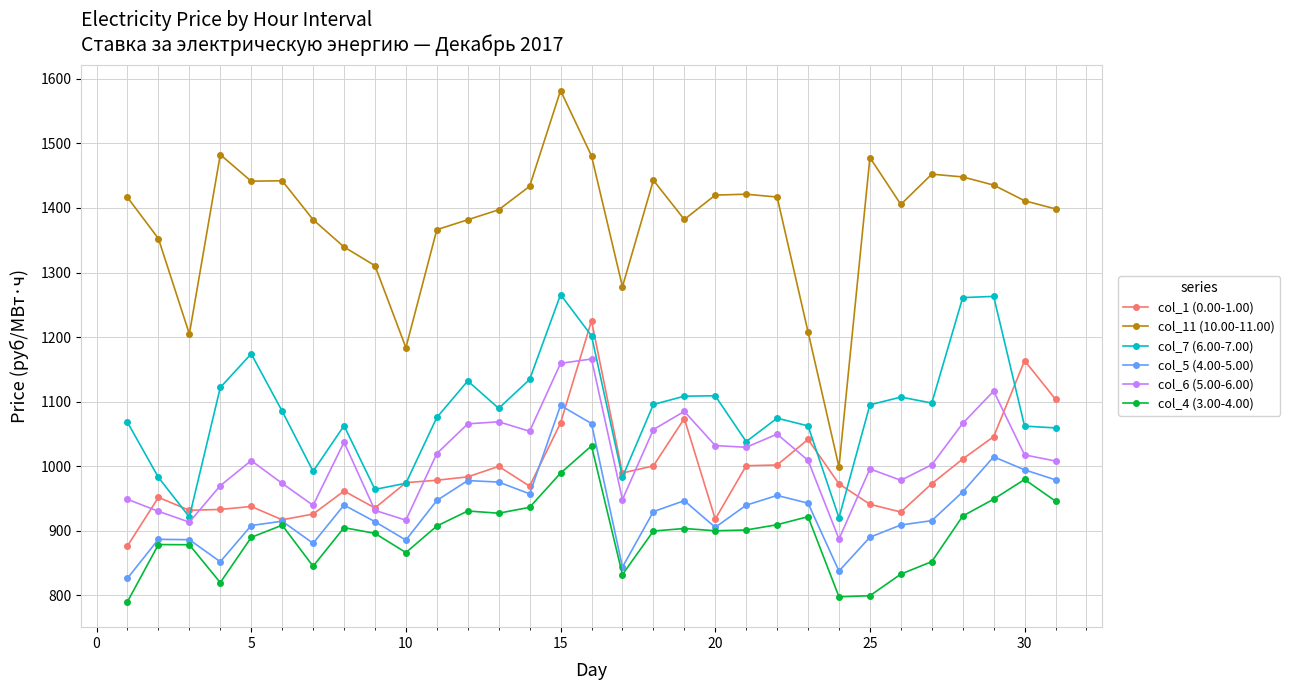

What is the smallest value displayed?

790.3